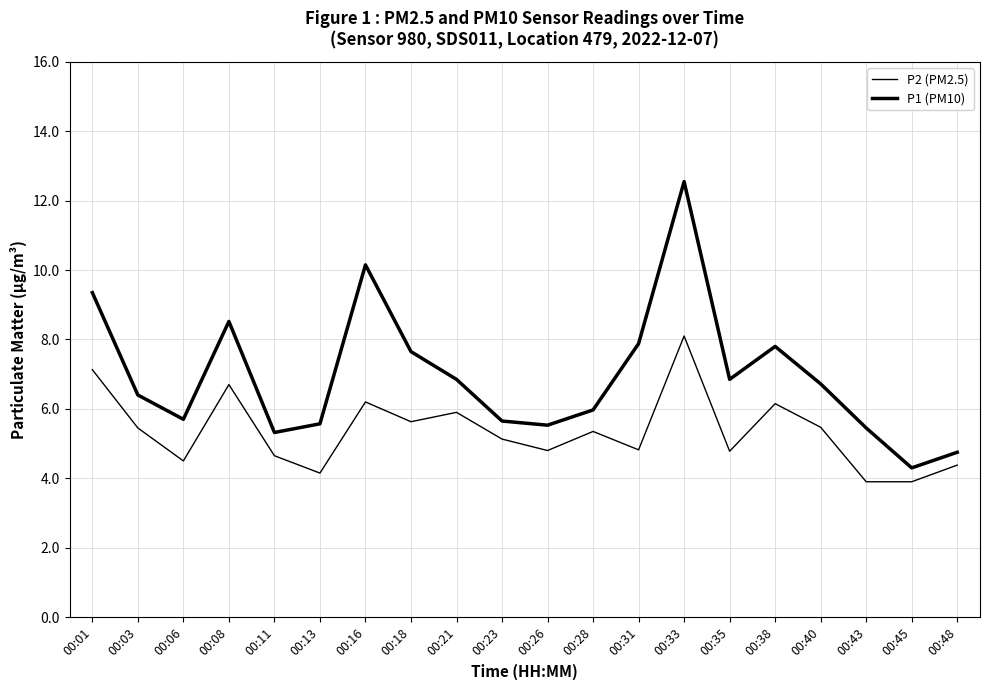

How many lines are shown in the chart?

2